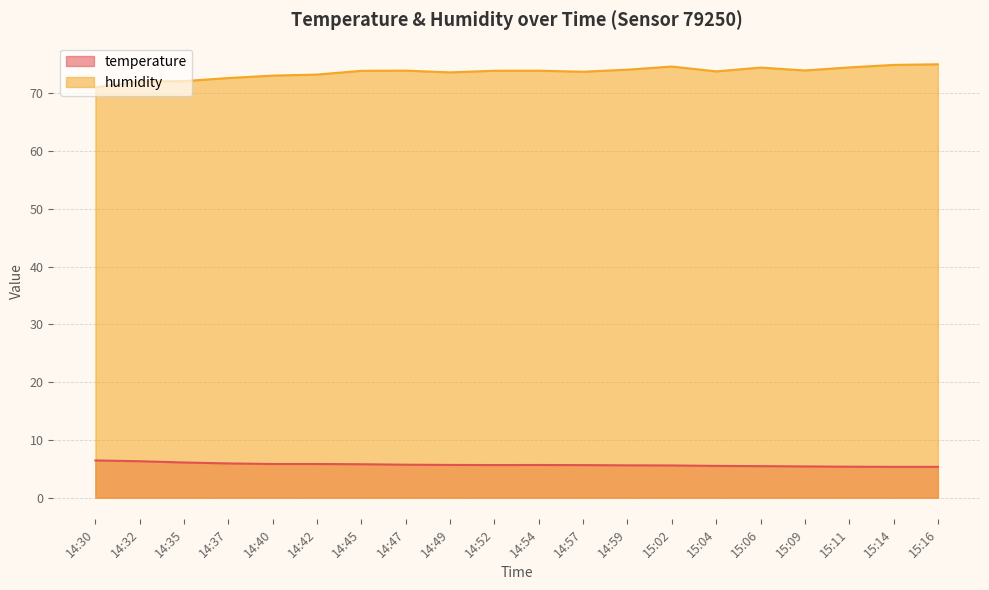

Reading left to right, list all the values displayed in this chart.

temperature: 6.5	6.3	6.1	5.9	5.8	5.8	5.8	5.7	5.7	5.7	5.7	5.6	5.6	5.6	5.5	5.5	5.4	5.4	5.3	5.3
humidity: 71.1	72.1	72.1	72.7	73.1	73.3	73.9	74.0	73.7	73.9	73.9	73.8	74.1	74.7	73.8	74.5	74.0	74.5	74.9	75.0